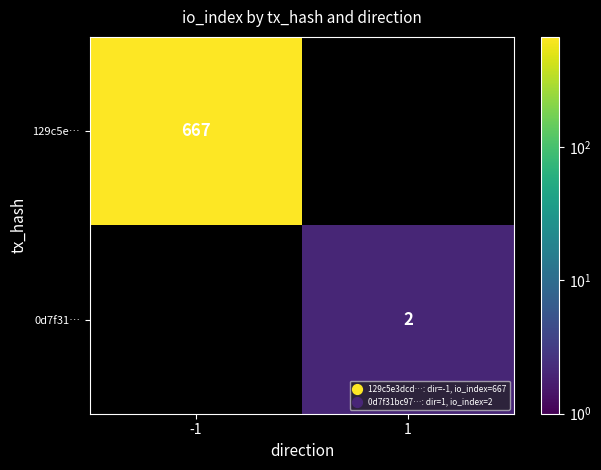

True or false: 129c5e… has a value of 667 at -1.

True